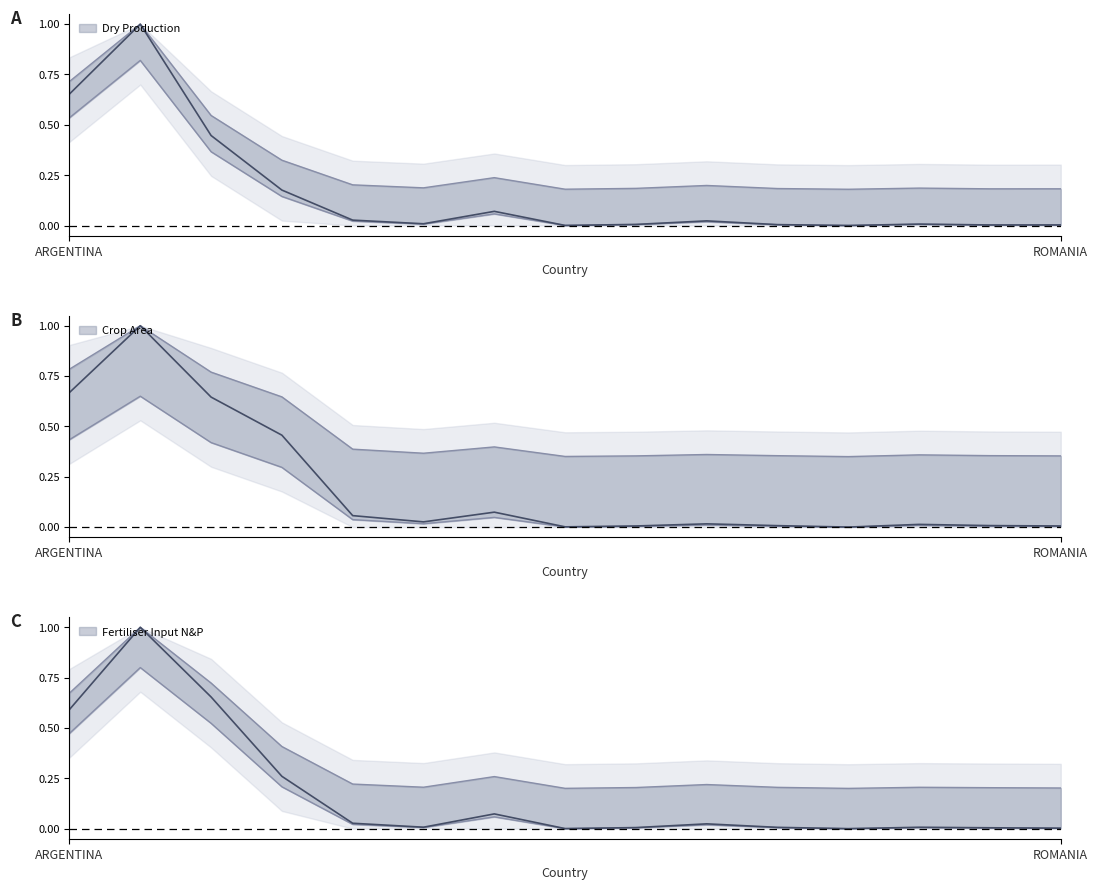

At how many categories does at least one series exceed 0?

15